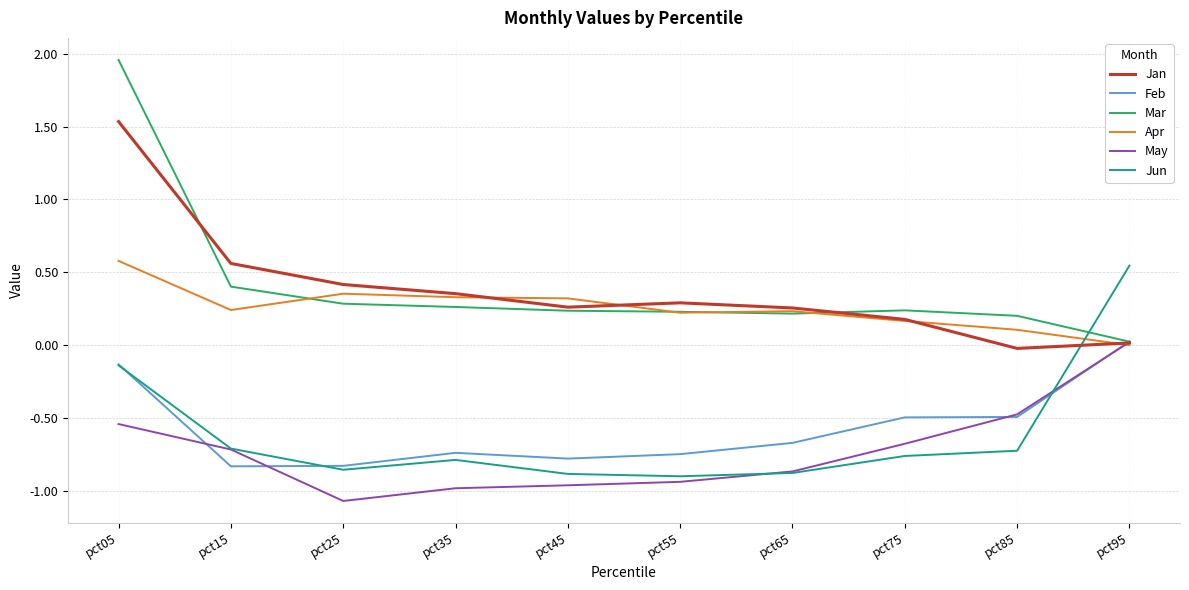

What is the difference between the maximum and minimum values in the Mar series?

1.9